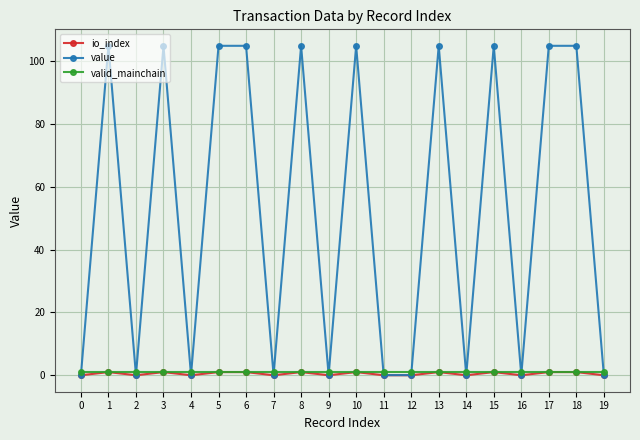

Which series has the largest total across all categories?

value